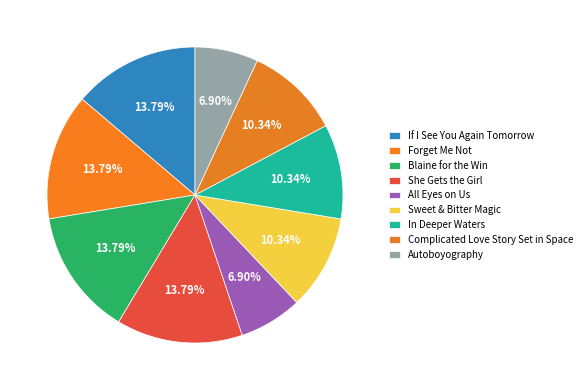

Rank the categories by value from highest to lowest.

If I See You Again Tomorrow, Forget Me Not, Blaine for the Win, She Gets the Girl, Sweet & Bitter Magic, In Deeper Waters, Complicated Love Story Set in Space, All Eyes on Us, Autoboyography